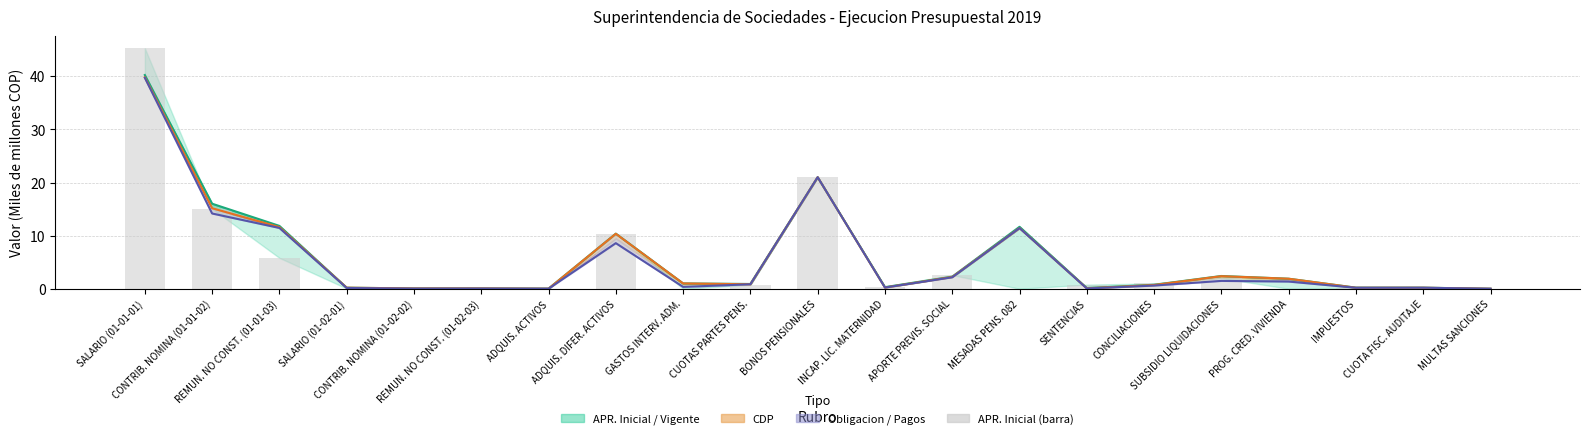

The APR. Vigente (línea) series shows 40.2 at SALARIO (01-01-01). True or false?

True